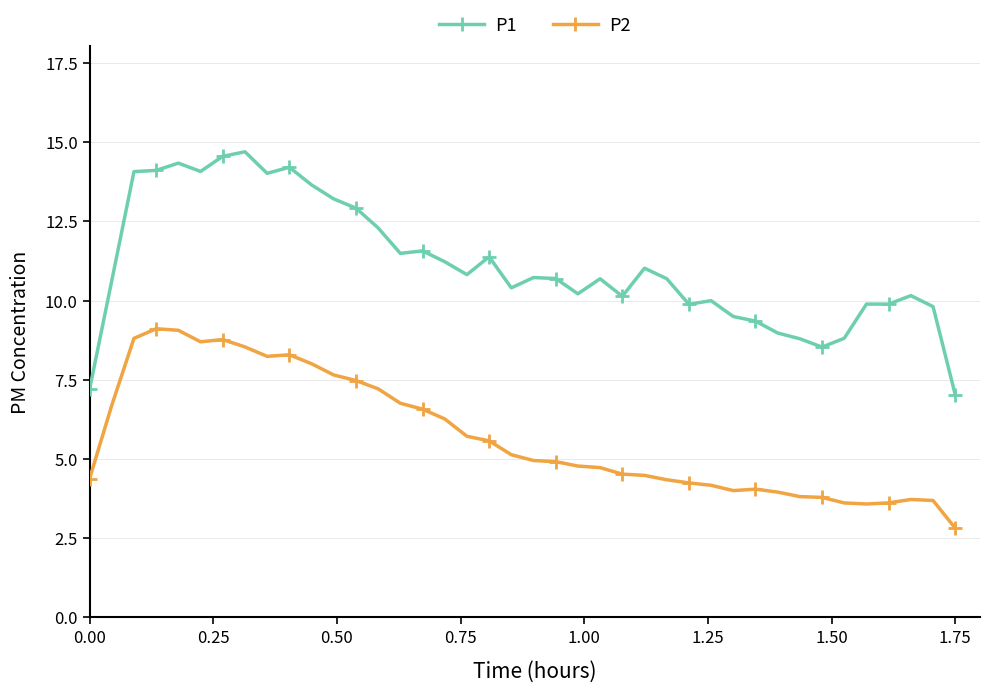

True or false: P1 has more than 0 points higher than both neighbors.

True